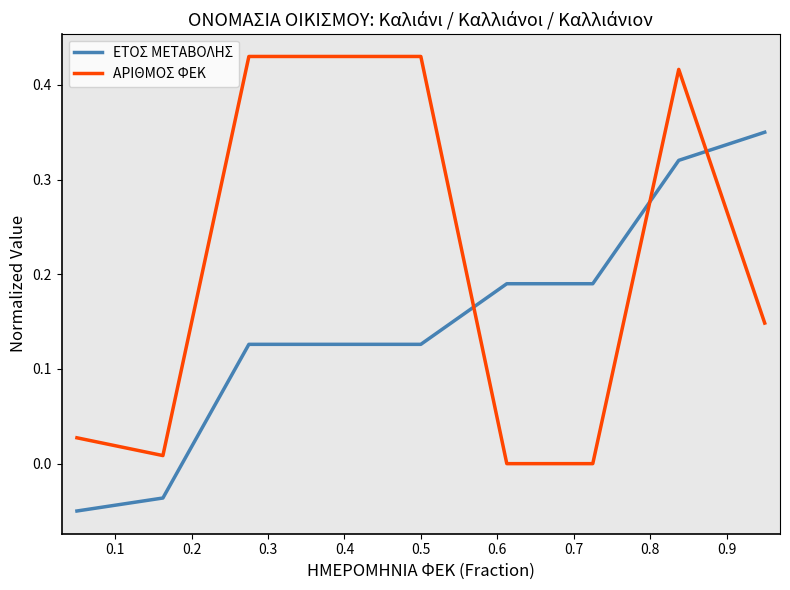

Which series has the widest spread of values?

ΑΡΙΘΜΟΣ ΦΕΚ